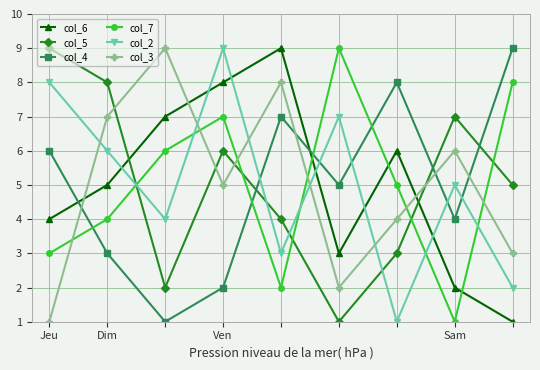

What is the greatest value displayed?

9